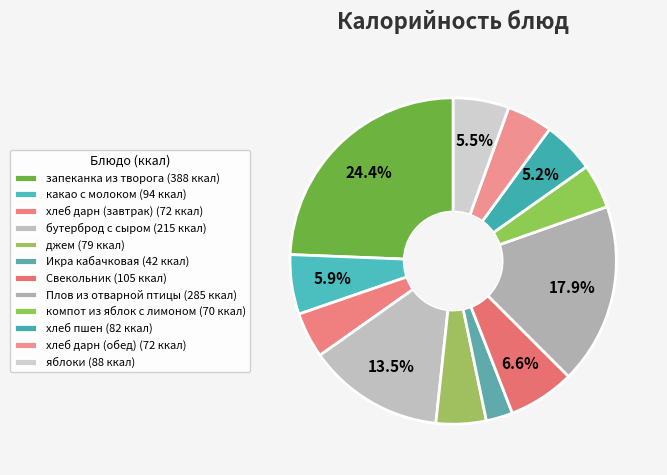

What is the largest slice in the pie chart?

запеканка из творога